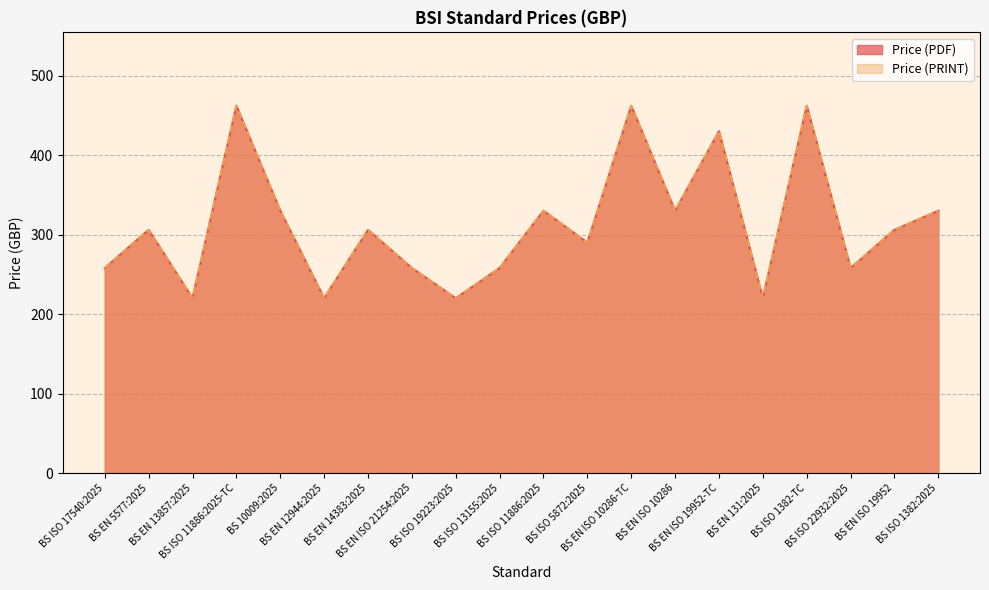

Where does the Price (PDF) series first go above 306?

BS ISO 11886:2025-TC